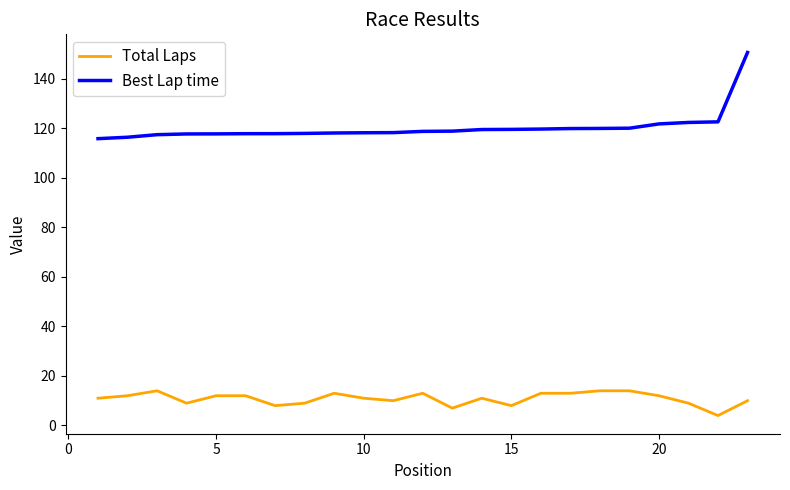

List the series in order of their peak value, lowest first.

Total Laps, Best Lap time